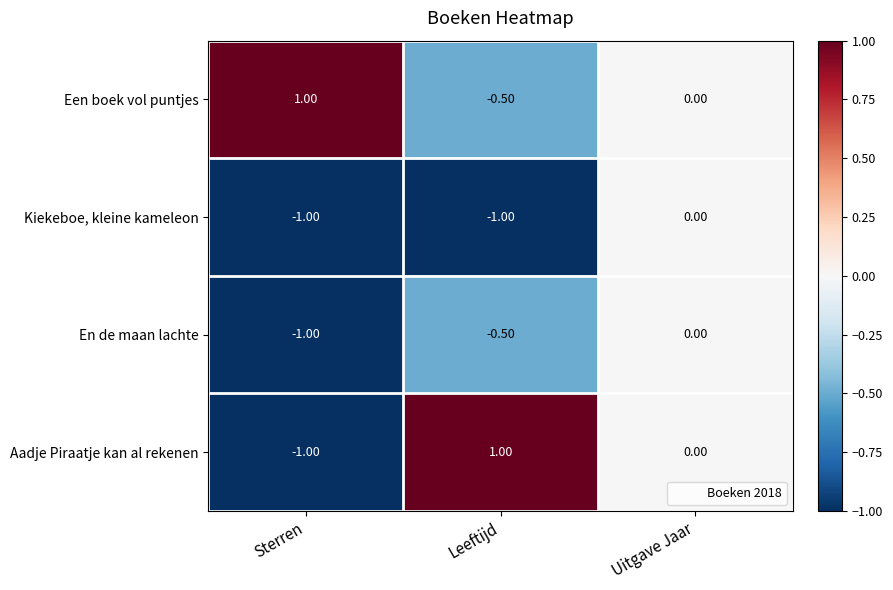

Which series has the largest total across all categories?

Een boek vol puntjes